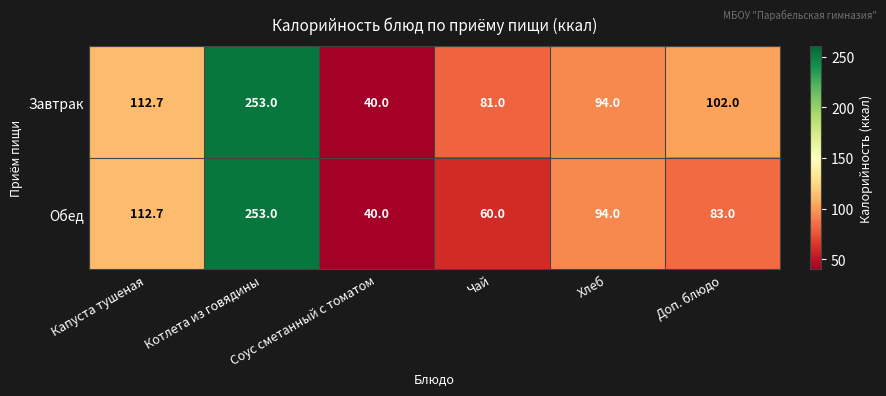

What is the sum of all Обед values?

642.7